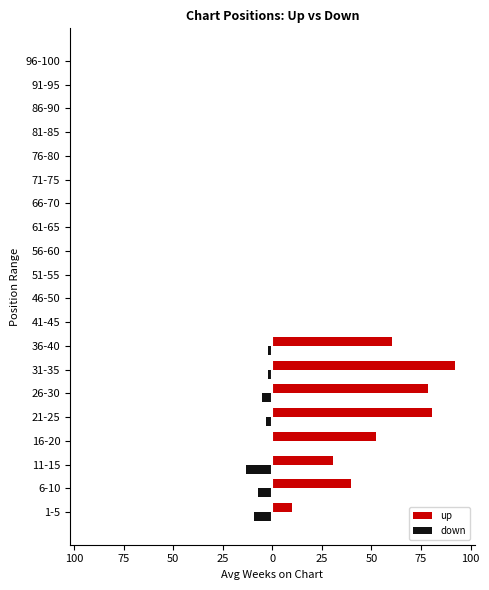

What are all the series names shown in the legend?

up, down